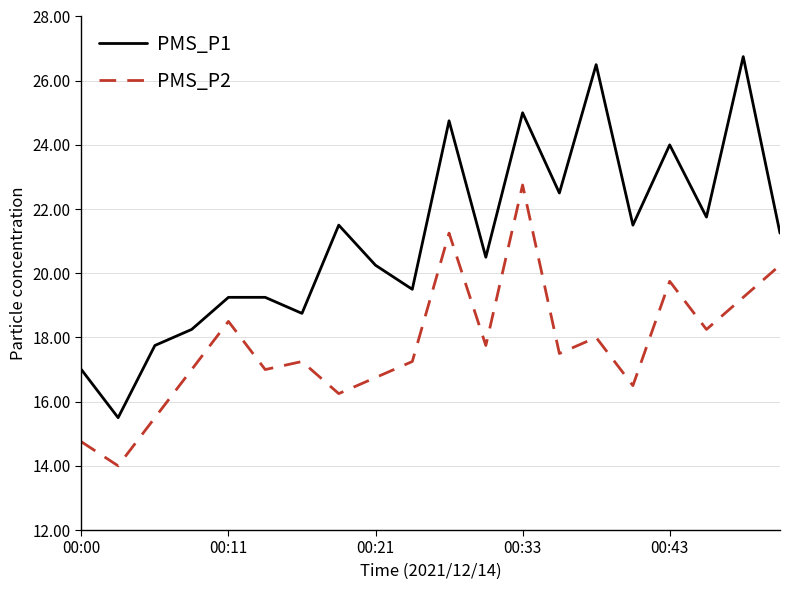

Which series has the widest spread of values?

PMS_P1